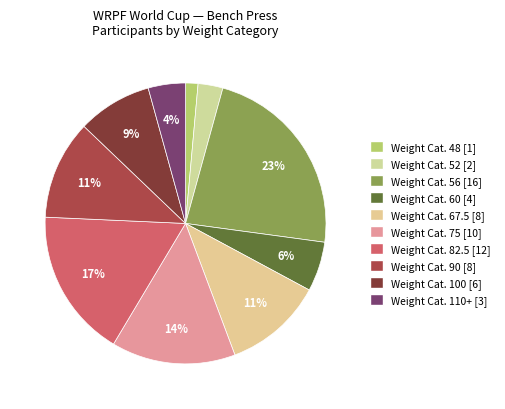

To the nearest percent, what is the difference between the largest and smallest slice percentages?

21%